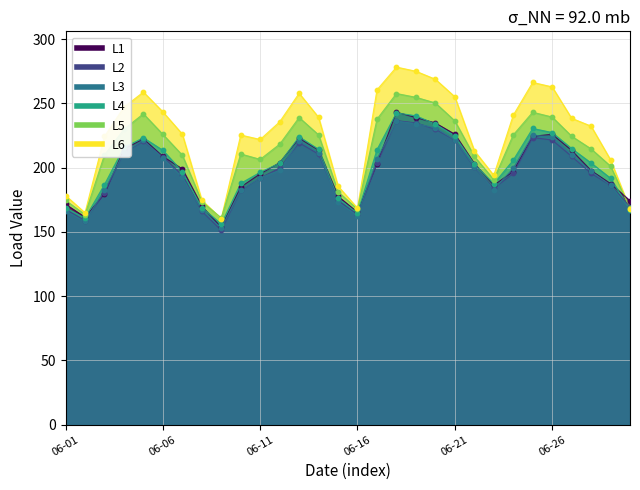

Is the value of L1 at 2024-06-23 greater than the value of L2 at 2024-06-27?

No